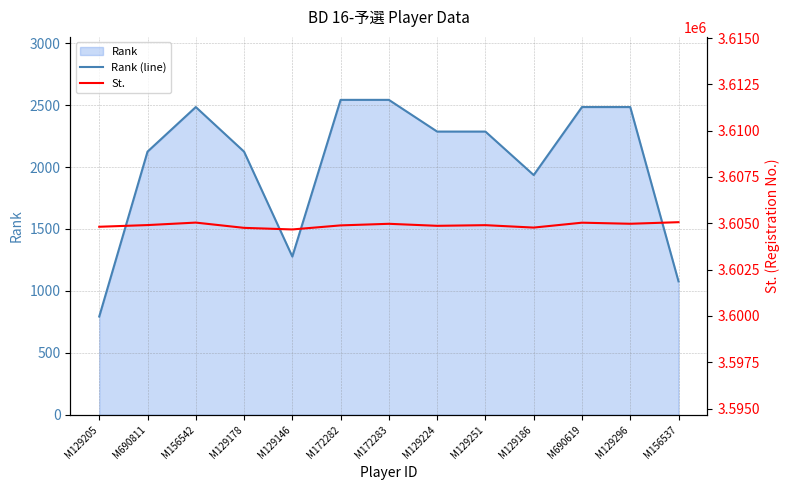

What is the label of the 13th point from the right?

M129205